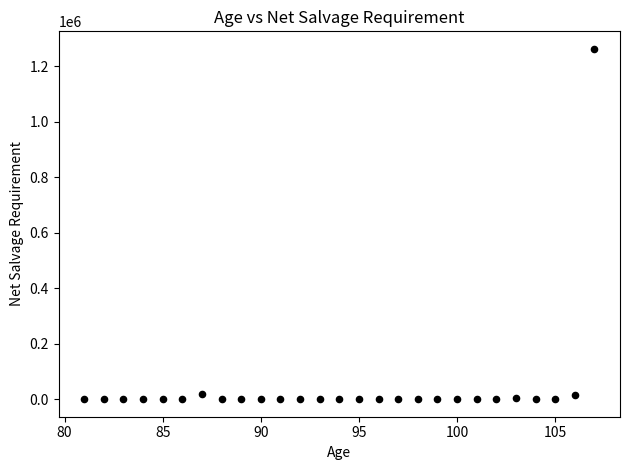

What is the range of X values (max minus min)?

26.0